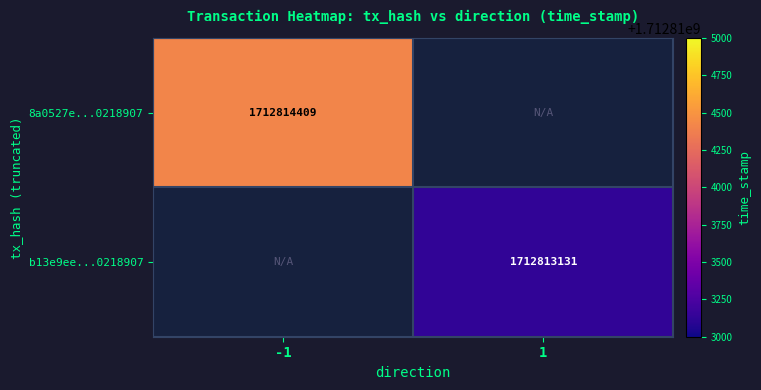

Is it true that b13e9ee...0218907 equals 1712813131 at 1?

True